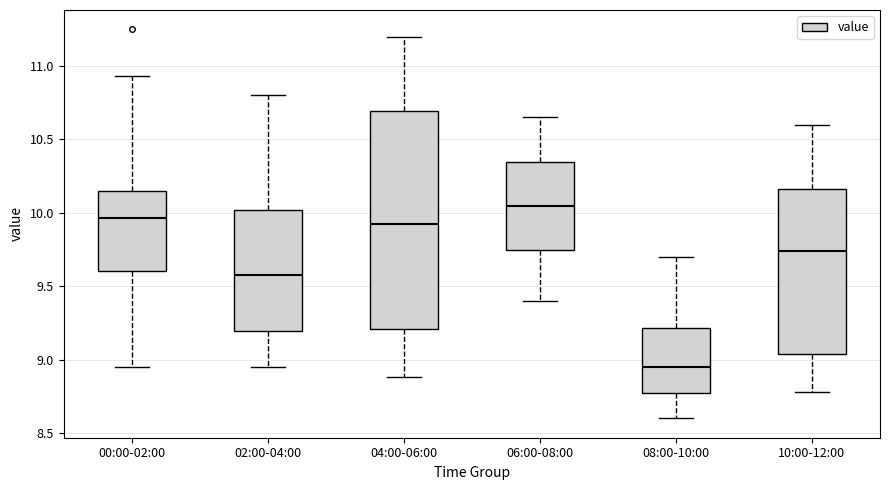

Which box is the tallest, from its lower edge to its upper edge?

04:00-06:00